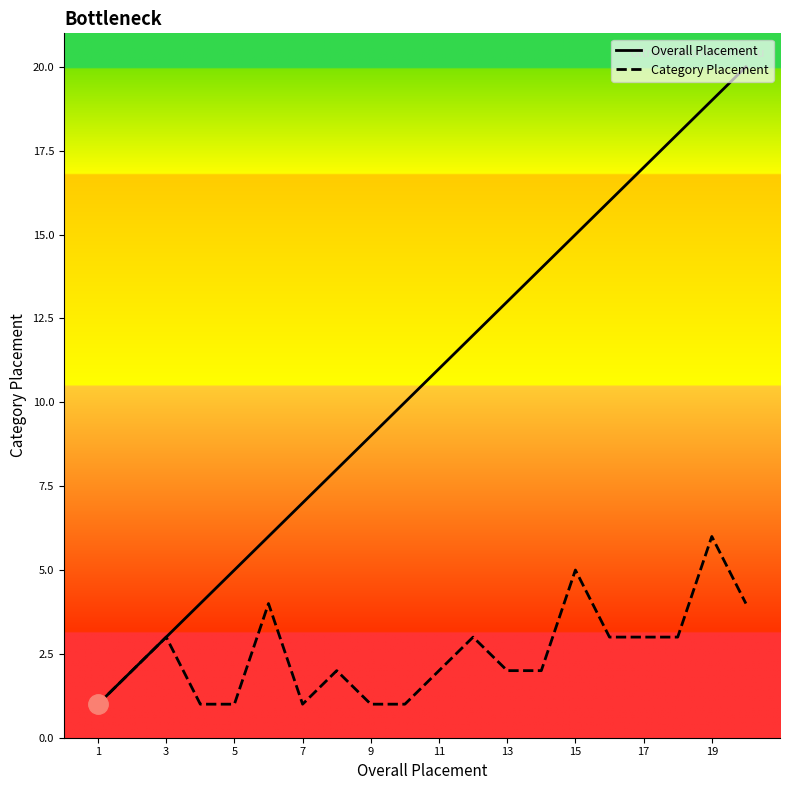

What is the maximum value for Category Placement?

6